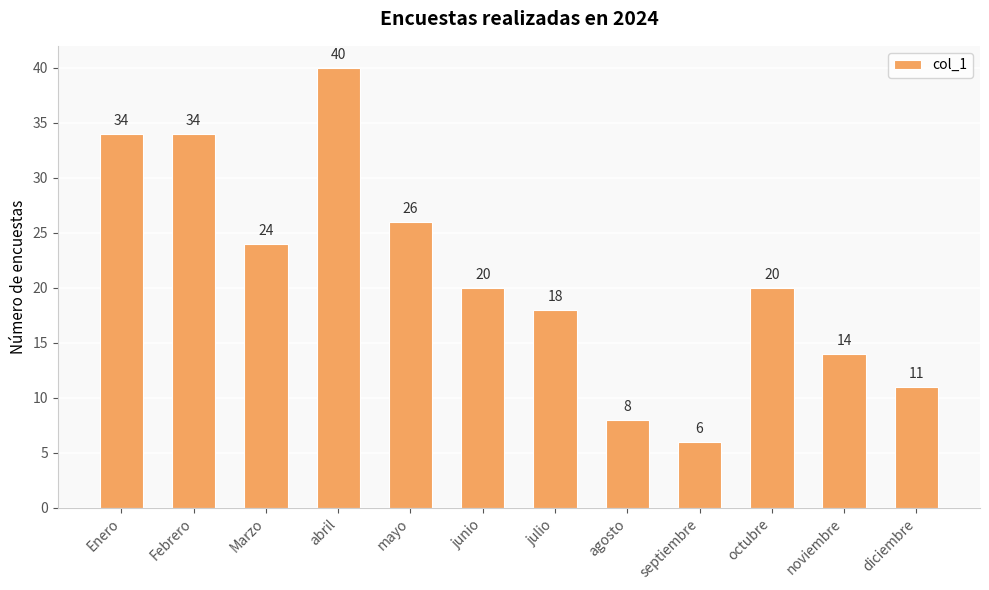

Reading left to right, what are all the values shown in this chart?

34	34	24	40	26	20	18	8	6	20	14	11